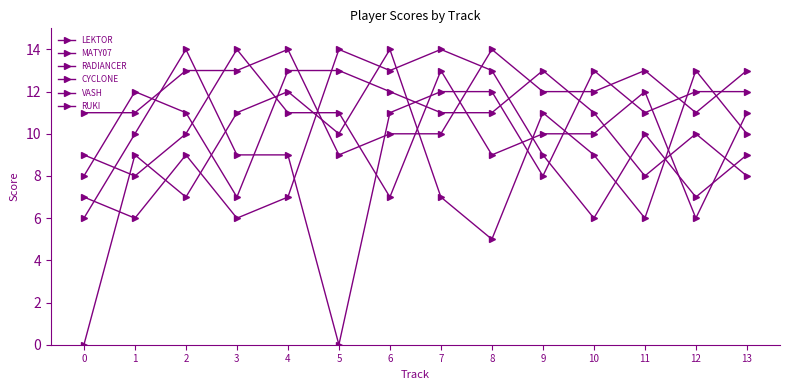

True or false: VASH has more than 2 interior local peaks.

True